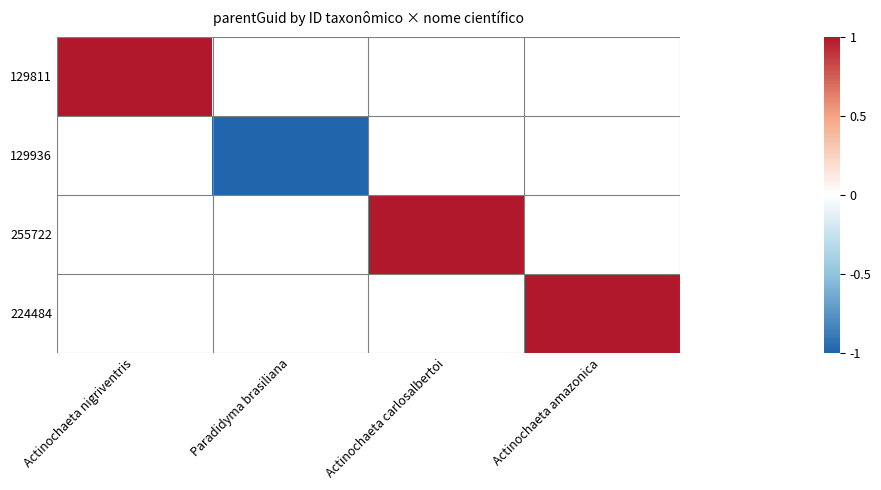

Which category has the highest value in the 129811 series?

Actinochaeta nigriventris